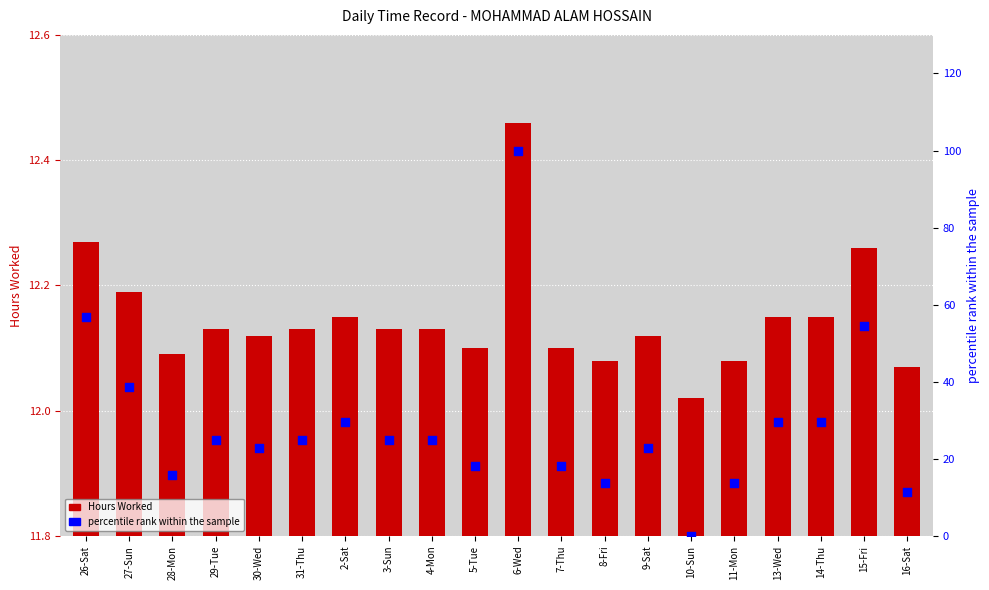

Which series has the largest total across all categories?

percentile rank within the sample